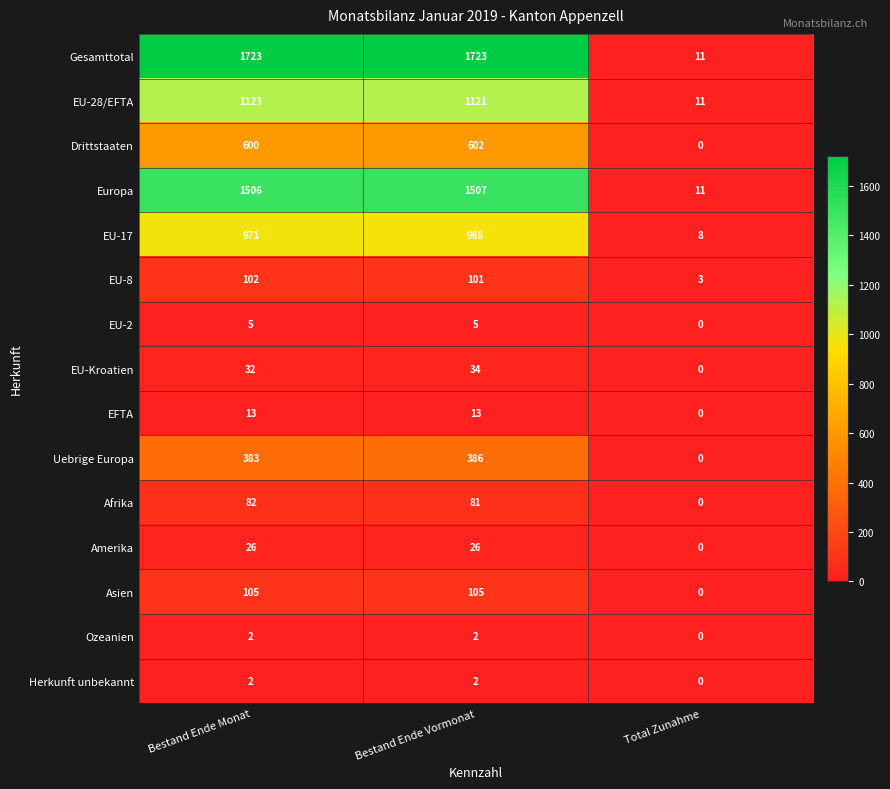

Which series changed the most between Bestand Ende Vormonat and Total Zunahme?

Gesamttotal